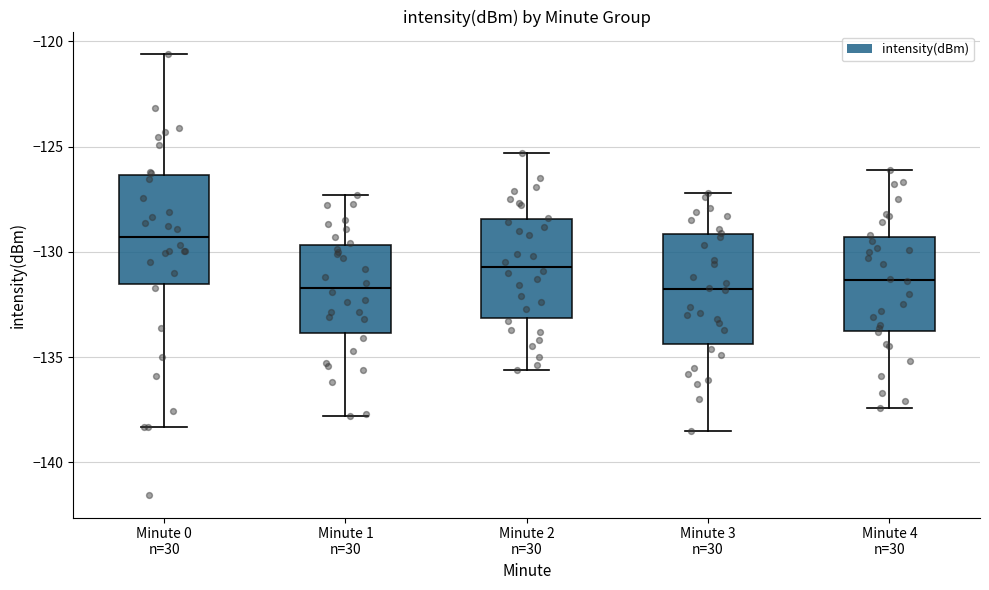

Reading left to right, transcribe this box plot: for each box, give where its median line is, the range the box spans, and where its two whiskers end, as read against the y-axis. The values are not printed on the chart, so give them approximately, as read against the axis.

Minute 0 n=30: median -129.5, box -131.5 to -126.5, whiskers -138.5 to -120.5
Minute 1 n=30: median -131.5, box -134.0 to -129.5, whiskers -138.0 to -127.5
Minute 2 n=30: median -130.5, box -133.0 to -128.5, whiskers -135.5 to -125.5
Minute 3 n=30: median -131.5, box -134.5 to -129.0, whiskers -138.5 to -127.0
Minute 4 n=30: median -131.5, box -133.5 to -129.5, whiskers -137.5 to -126.0